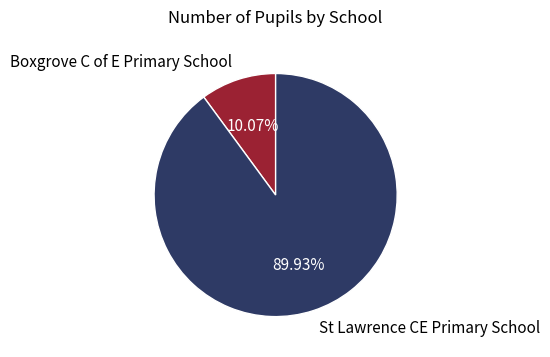

Which slice is the smallest?

Boxgrove C of E Primary School